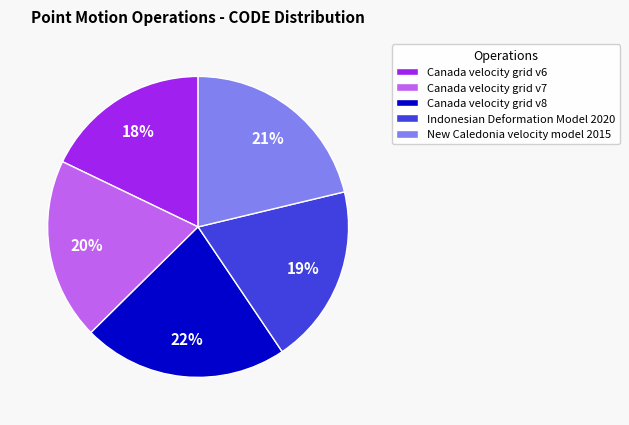

Does any single category account for the majority?

No